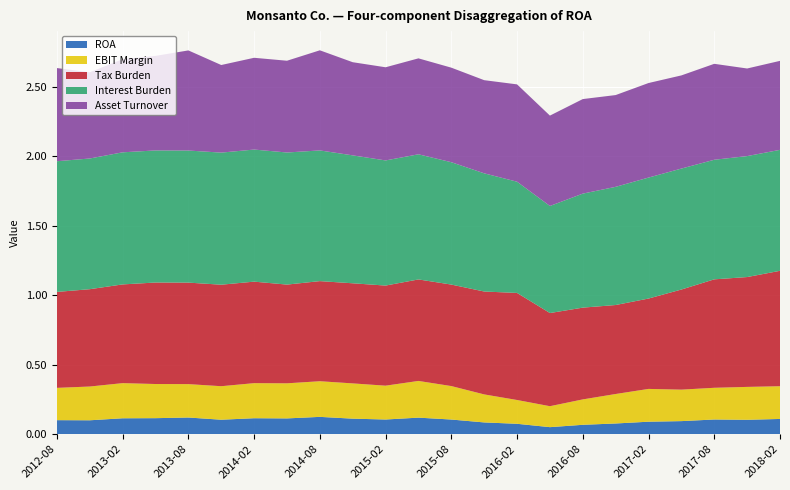

Reading left to right, list all the values displayed in this chart.

ROA: 2012-08=0.1	2012-11=0.1	2013-02=0.1	2013-05=0.1	2013-08=0.1	2013-11=0.1	2014-02=0.1	2014-05=0.1	2014-08=0.1	2014-11=0.1	2015-02=0.1	2015-05=0.1	2015-08=0.1	2015-11=0.1	2016-02=0.1	2016-05=0.1	2016-08=0.1	2016-11=0.1	2017-02=0.1	2017-05=0.1	2017-08=0.1	2017-11=0.1	2018-02=0.1
EBIT Margin: 2012-08=0.2	2012-11=0.2	2013-02=0.3	2013-05=0.2	2013-08=0.2	2013-11=0.2	2014-02=0.3	2014-05=0.3	2014-08=0.3	2014-11=0.3	2015-02=0.2	2015-05=0.3	2015-08=0.2	2015-11=0.2	2016-02=0.2	2016-05=0.2	2016-08=0.2	2016-11=0.2	2017-02=0.2	2017-05=0.2	2017-08=0.2	2017-11=0.2	2018-02=0.2
Tax Burden: 2012-08=0.7	2012-11=0.7	2013-02=0.7	2013-05=0.7	2013-08=0.7	2013-11=0.7	2014-02=0.7	2014-05=0.7	2014-08=0.7	2014-11=0.7	2015-02=0.7	2015-05=0.7	2015-08=0.7	2015-11=0.7	2016-02=0.8	2016-05=0.7	2016-08=0.7	2016-11=0.6	2017-02=0.7	2017-05=0.7	2017-08=0.8	2017-11=0.8	2018-02=0.8
Interest Burden: 2012-08=0.9	2012-11=0.9	2013-02=0.9	2013-05=0.9	2013-08=0.9	2013-11=0.9	2014-02=0.9	2014-05=0.9	2014-08=0.9	2014-11=0.9	2015-02=0.9	2015-05=0.9	2015-08=0.9	2015-11=0.8	2016-02=0.8	2016-05=0.8	2016-08=0.8	2016-11=0.8	2017-02=0.9	2017-05=0.9	2017-08=0.9	2017-11=0.9	2018-02=0.9
Asset Turnover: 2012-08=0.7	2012-11=0.6	2013-02=0.7	2013-05=0.7	2013-08=0.7	2013-11=0.6	2014-02=0.7	2014-05=0.7	2014-08=0.7	2014-11=0.7	2015-02=0.7	2015-05=0.7	2015-08=0.7	2015-11=0.7	2016-02=0.7	2016-05=0.7	2016-08=0.7	2016-11=0.7	2017-02=0.7	2017-05=0.7	2017-08=0.7	2017-11=0.6	2018-02=0.6